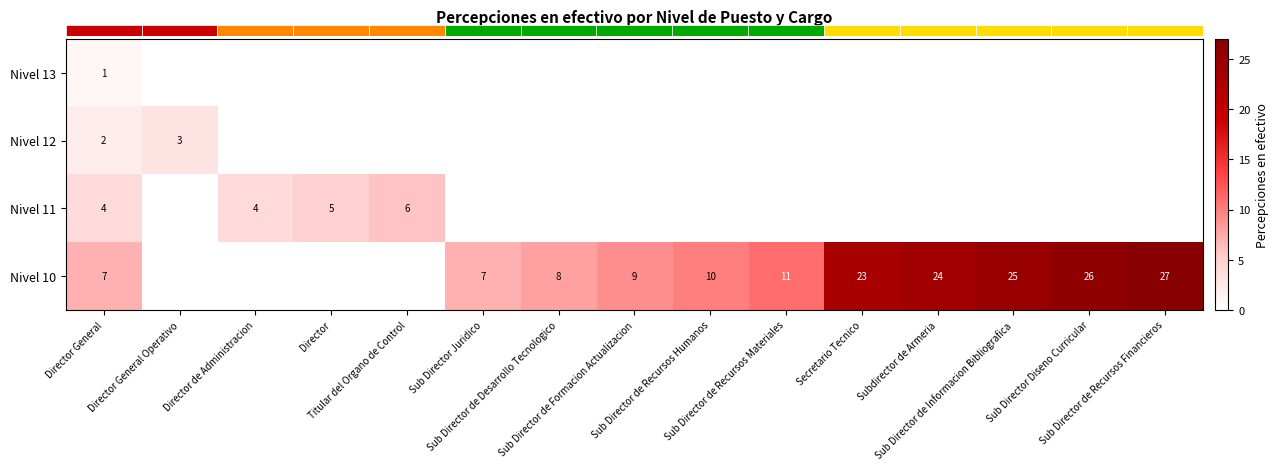

How many values in the row_1 series exceed 0?

2